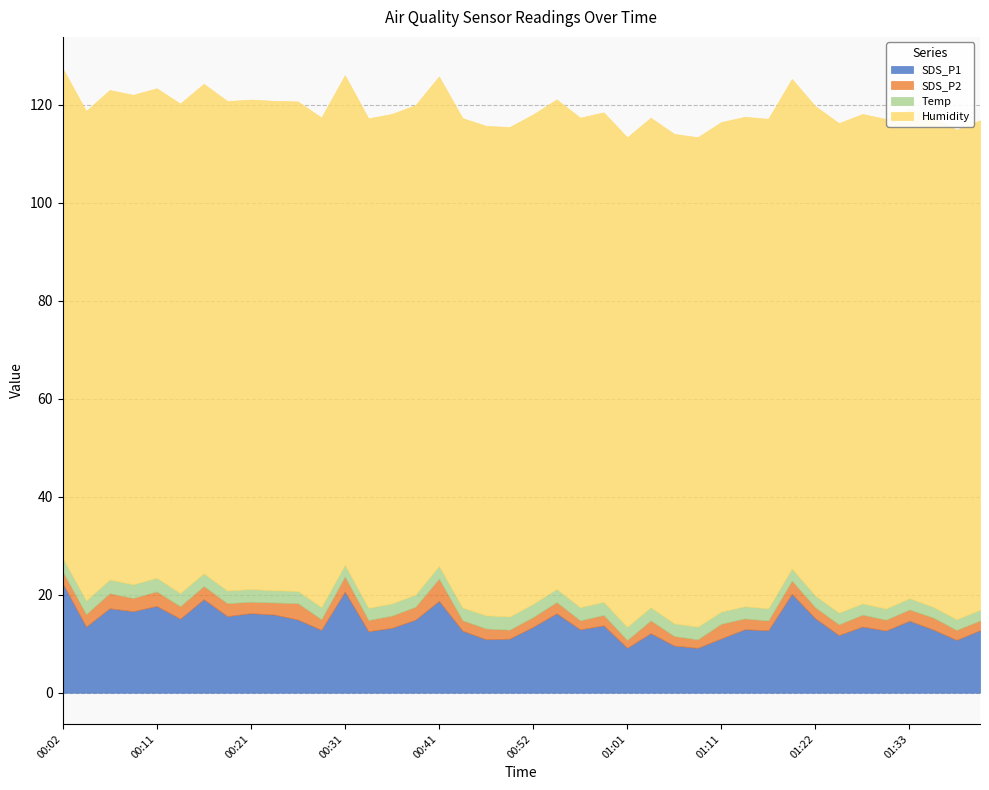

Which series has the largest range (max minus min)?

SDS_P1